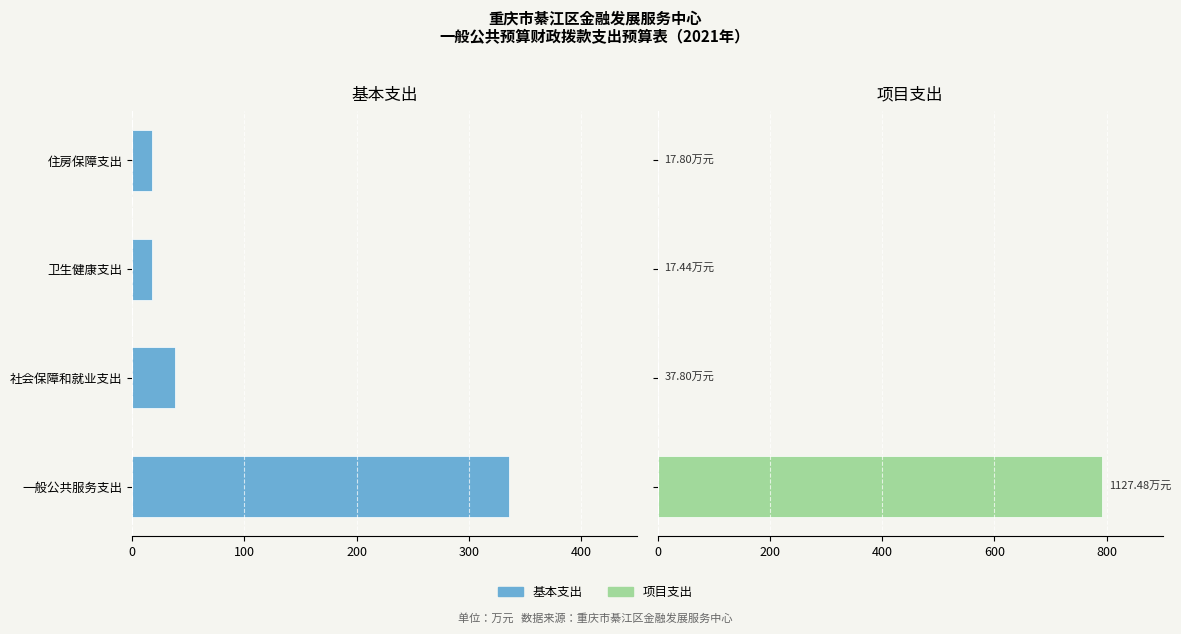

What are all the series names shown in the legend?

基本支出, 项目支出